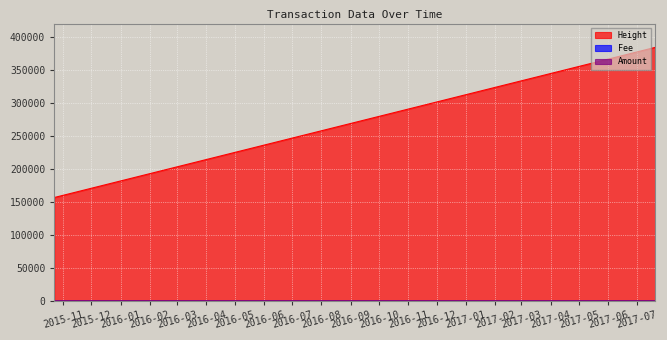

What position from the left is 2015-10-22 18:18:09?

3